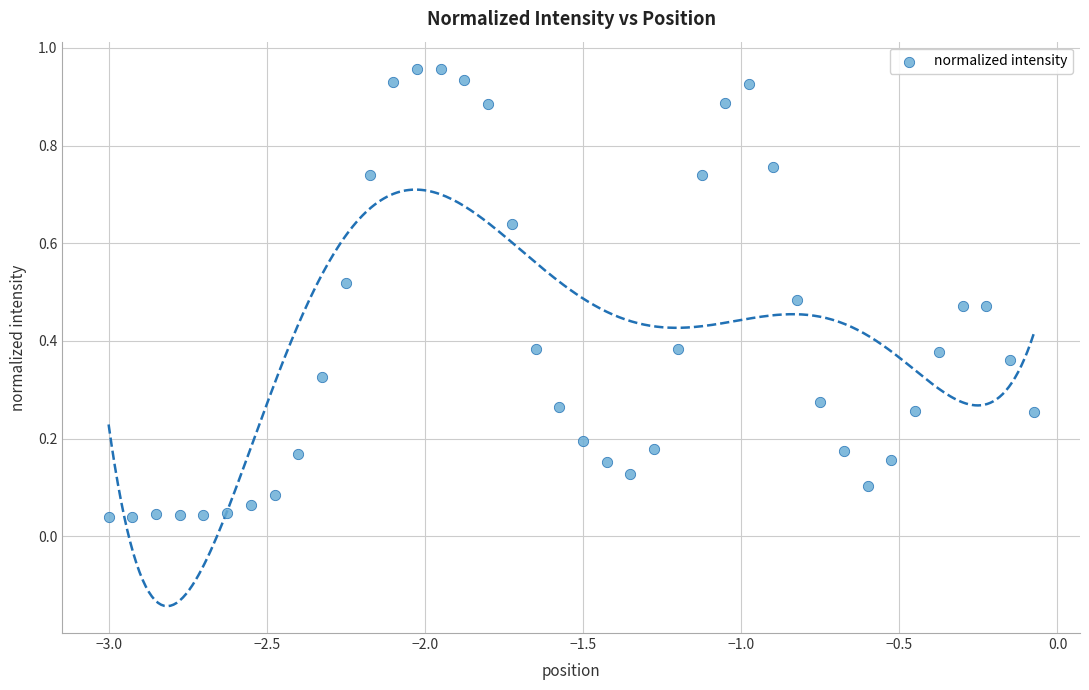

What is the range of X values (max minus min)?

2.9